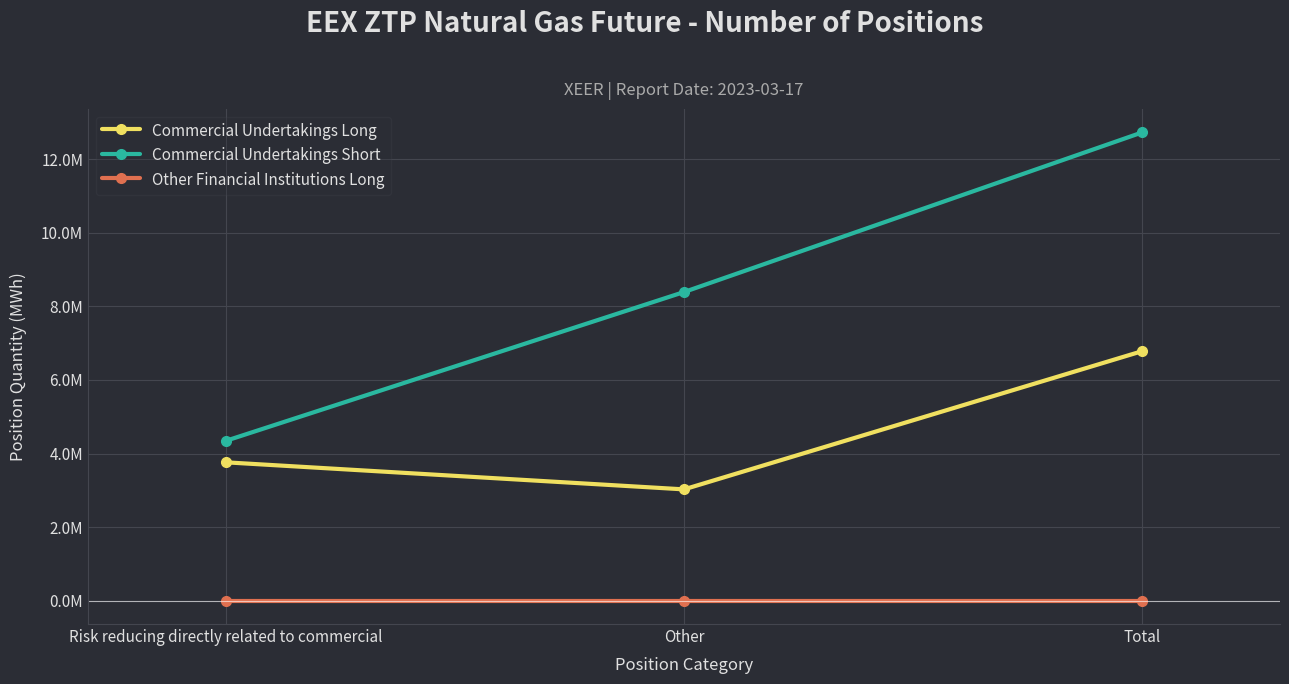

What are all the series names shown in the legend?

Commercial Undertakings Long, Commercial Undertakings Short, Other Financial Institutions Long